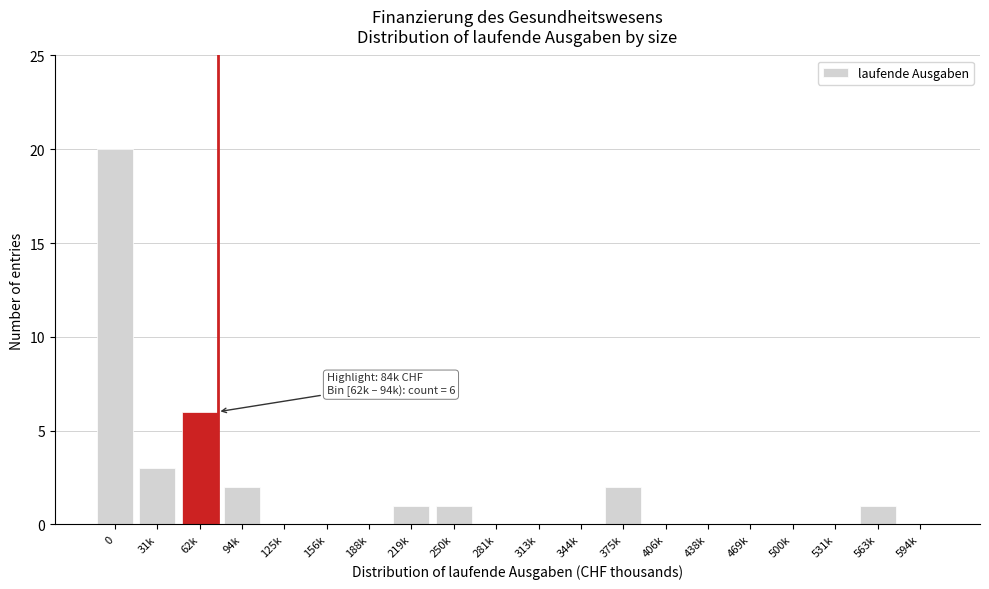

Reading left to right, list all the values displayed in this chart.

0=20	31k=3	62k=6	94k=2	125k=0	156k=0	188k=0	219k=1	250k=1	281k=0	313k=0	344k=0	375k=2	406k=0	438k=0	469k=0	500k=0	531k=0	563k=1	594k=0